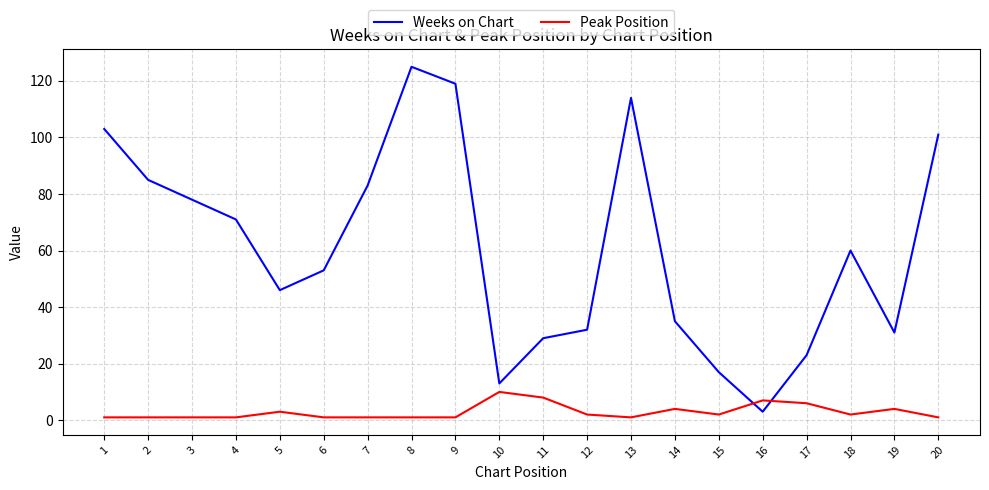

Is the value of Weeks on Chart at 20 greater than the value of Peak Position at 10?

Yes